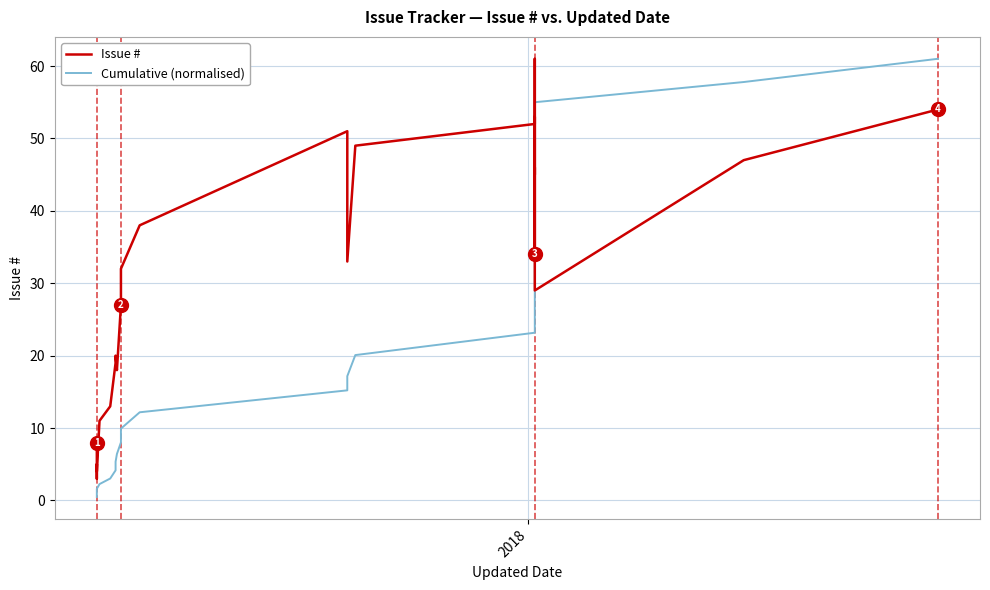

Reading left to right, what are all the values shown in this chart?

Issue #: 8.0	7.0	3.0	5.0	4.0	11.0	13.0	19.0	20.0	18.0	27.0	32.0	38.0	51.0	33.0	49.0	52.0	53.0	36.0	35.0	34.0	46.0	45.0	48.0	61.0	57.0	50.0	42.0	29.0	47.0	54.0
Cumulative (normalised): 0.5	0.9	1.1	1.4	1.6	2.3	3.0	4.2	5.3	6.4	8.0	9.9	12.2	15.2	17.2	20.1	23.2	26.3	28.5	30.5	32.5	35.3	38.0	40.8	44.4	47.8	50.8	53.3	55.0	57.8	61.0